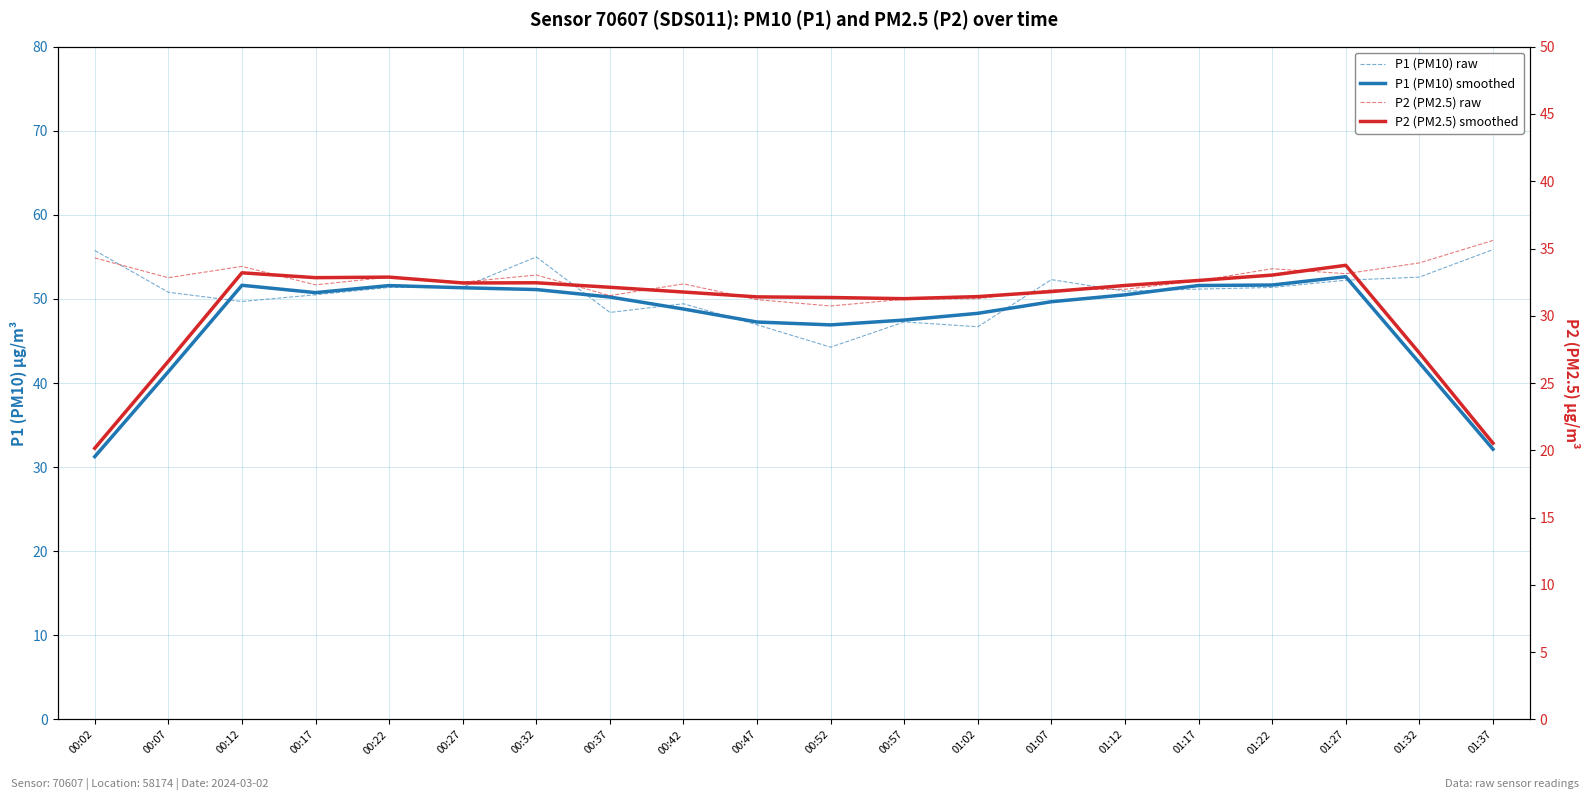

The P1 (PM10) smoothed series shows 6.9 at 01:37. True or false?

False